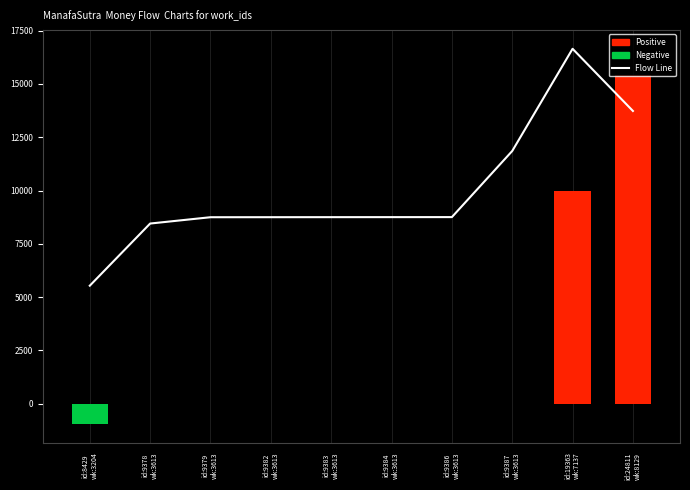

Rank the categories by value from highest to lowest.

id:19363
wk:7137, id:24811
wk:8129, id:9387
wk:3613, id:9386
wk:3613, id:9384
wk:3613, id:9383
wk:3613, id:9382
wk:3613, id:9379
wk:3613, id:9378
wk:3613, id:8429
wk:3204